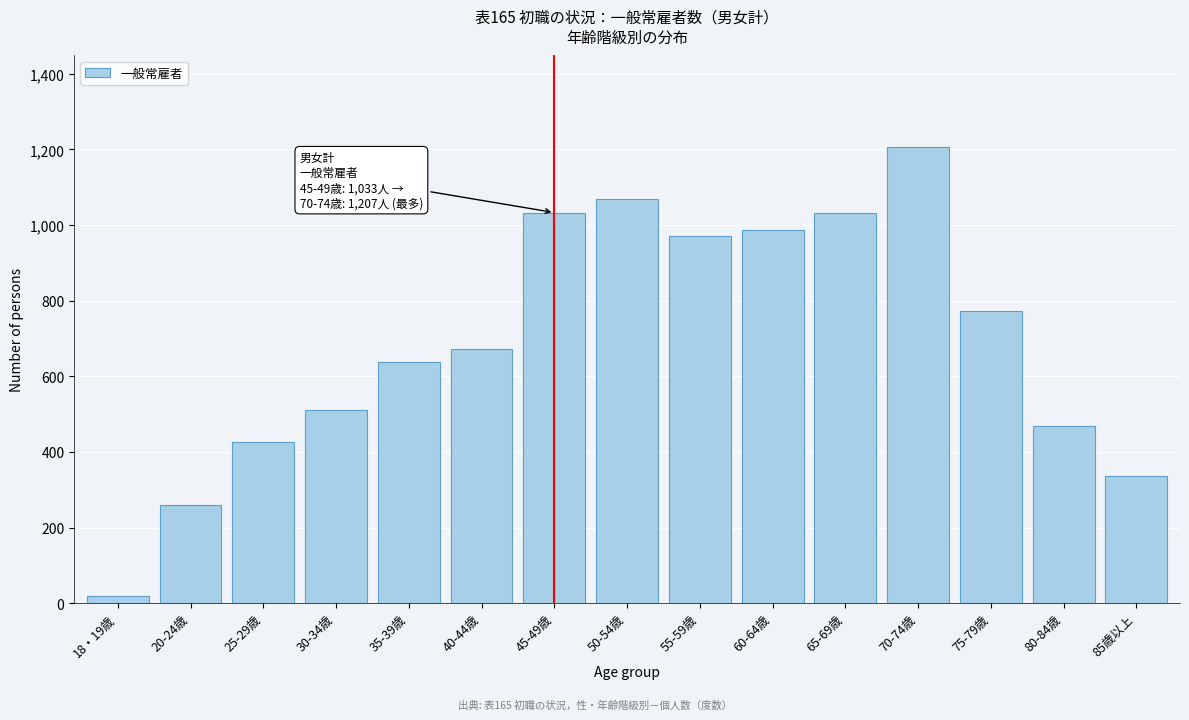

Between 75-79歳 and 80-84歳, which is larger?

75-79歳